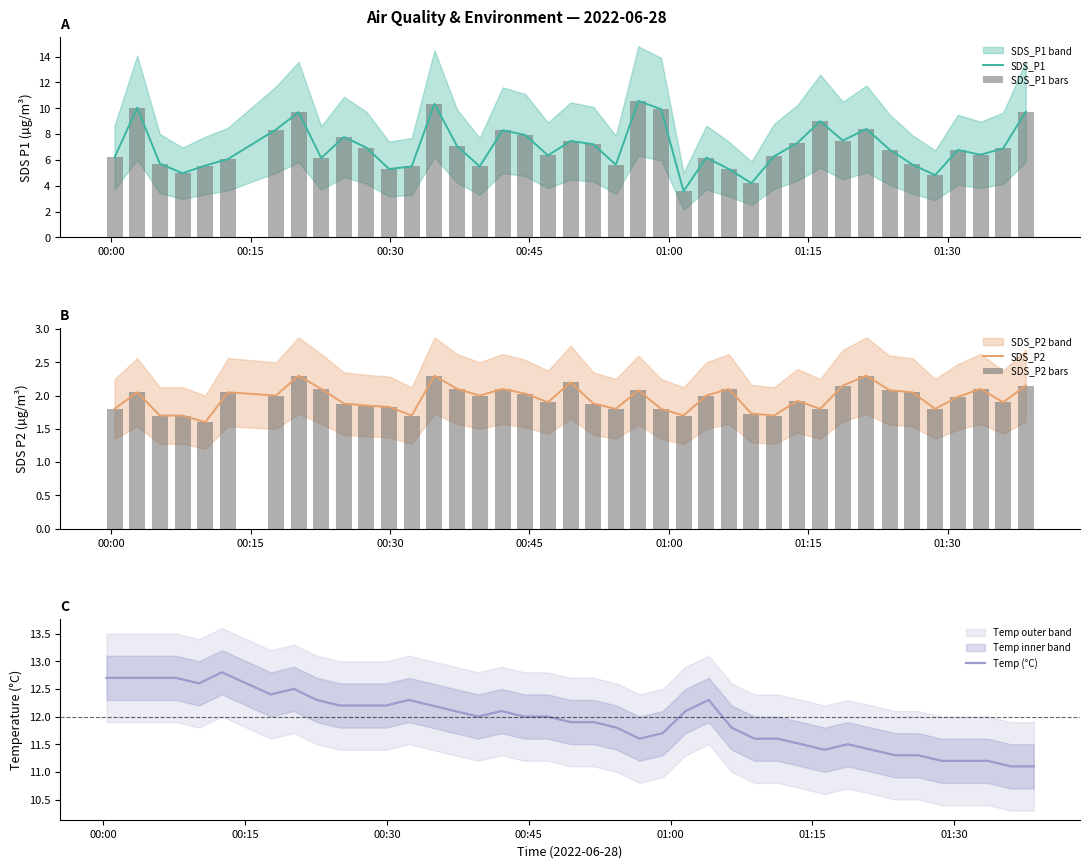

What is the minimum value for SDS_P1?

3.6